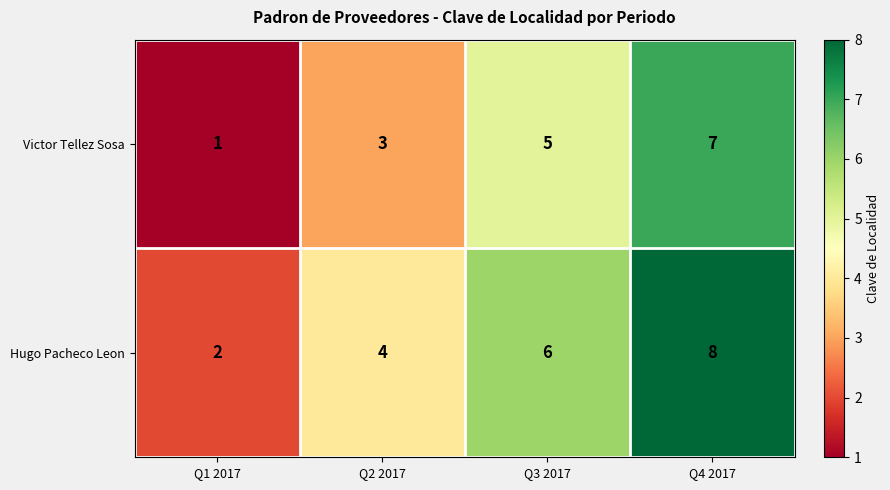

What is the difference between the Victor Tellez Sosa values at Q4 2017 and Q2 2017?

4